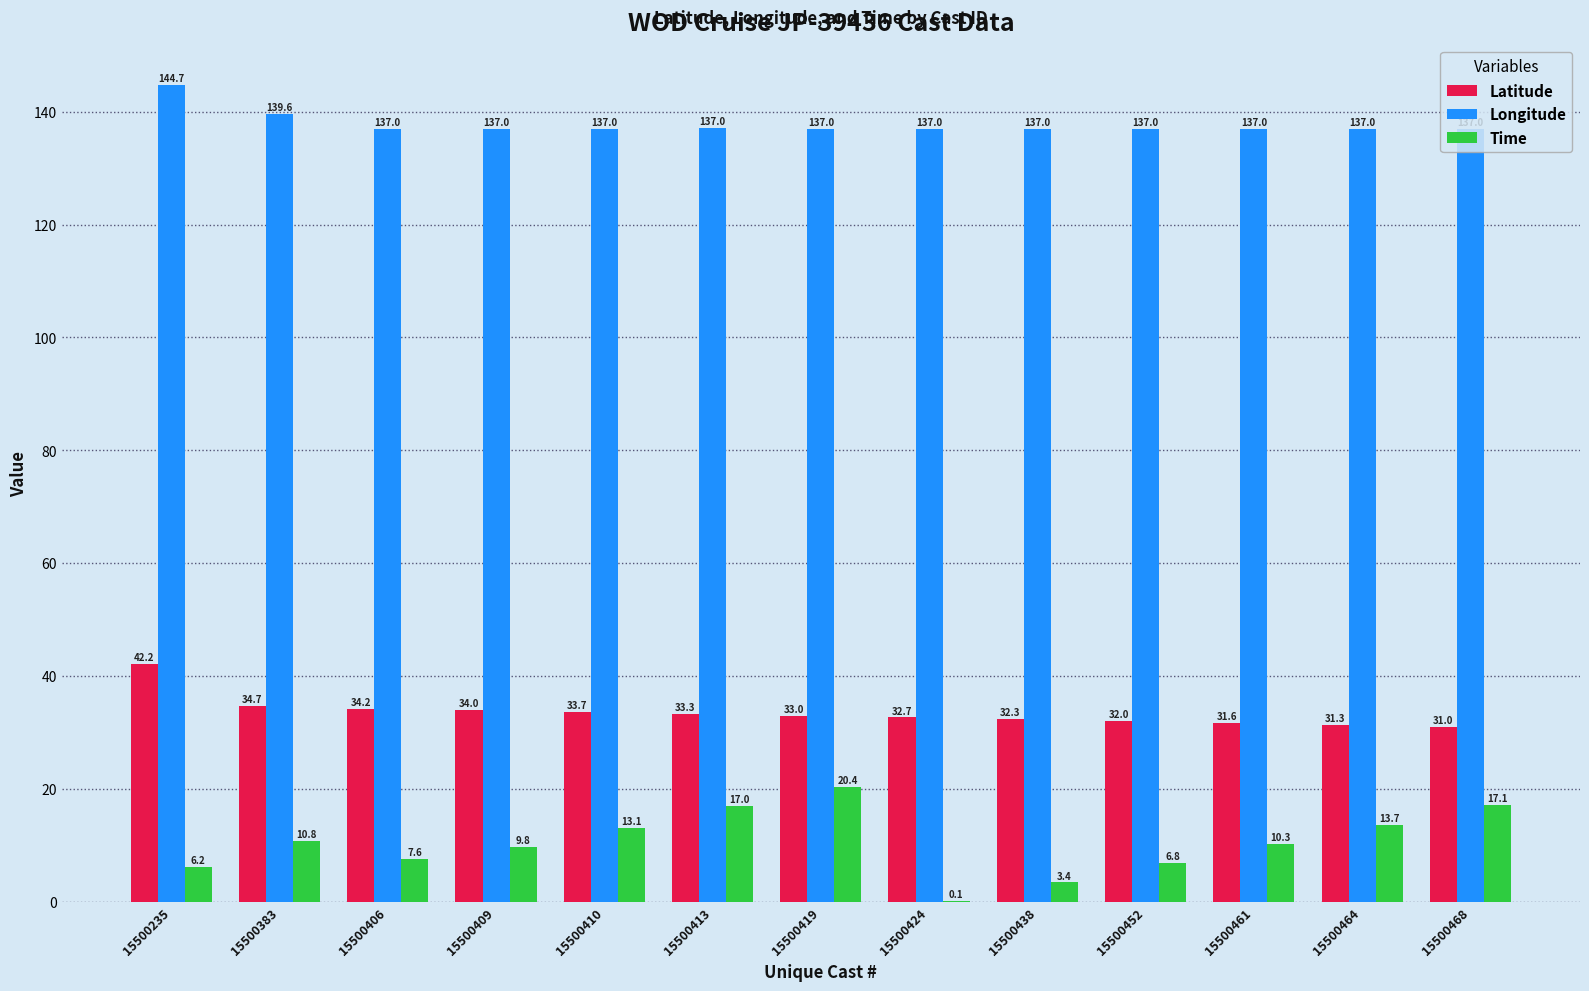

Is the value of Latitude at 15500383 greater than the value of Longitude at 15500468?

No